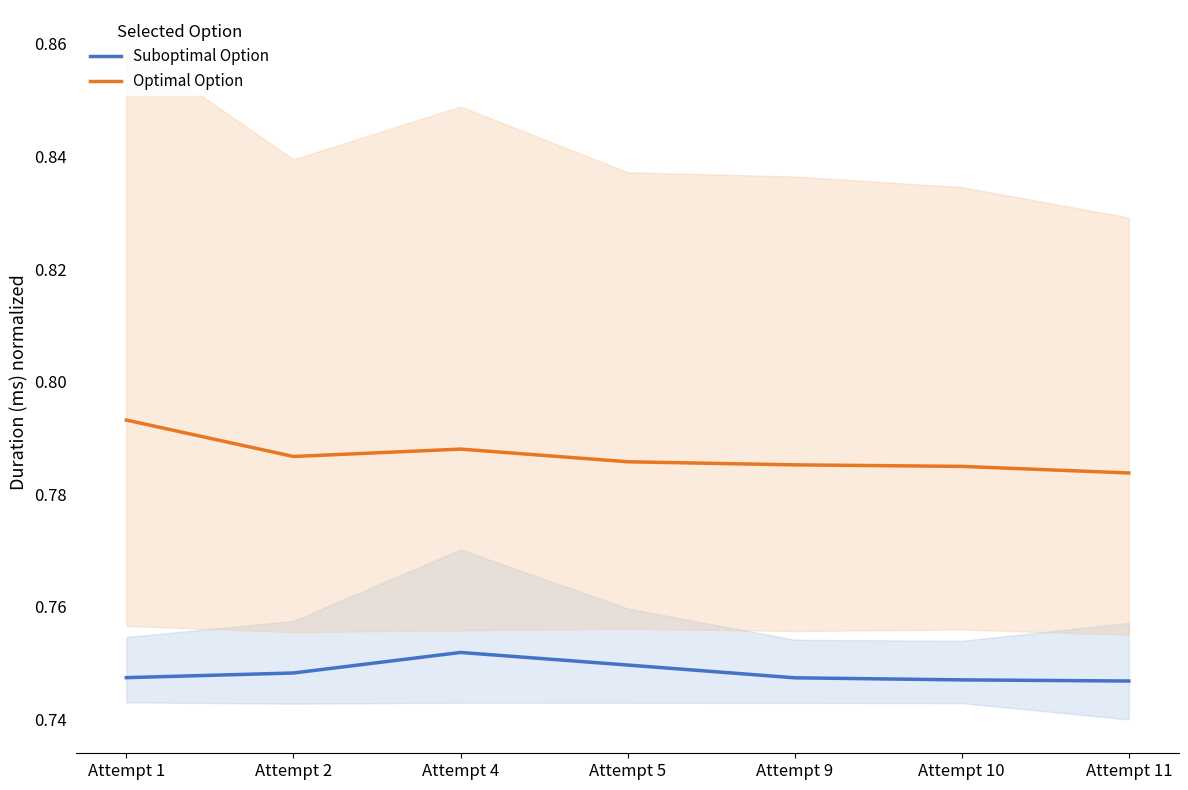

What is the maximum value shown in the chart?

0.8